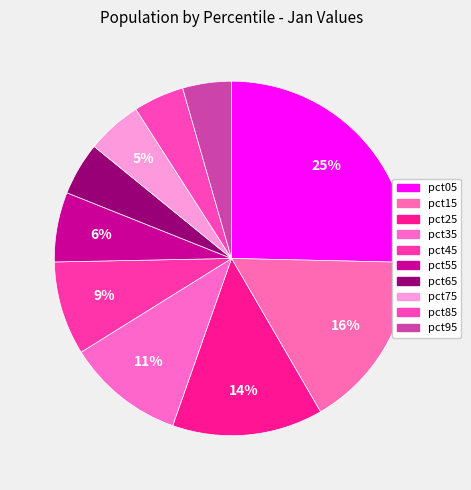

Is there a majority slice in this chart?

No